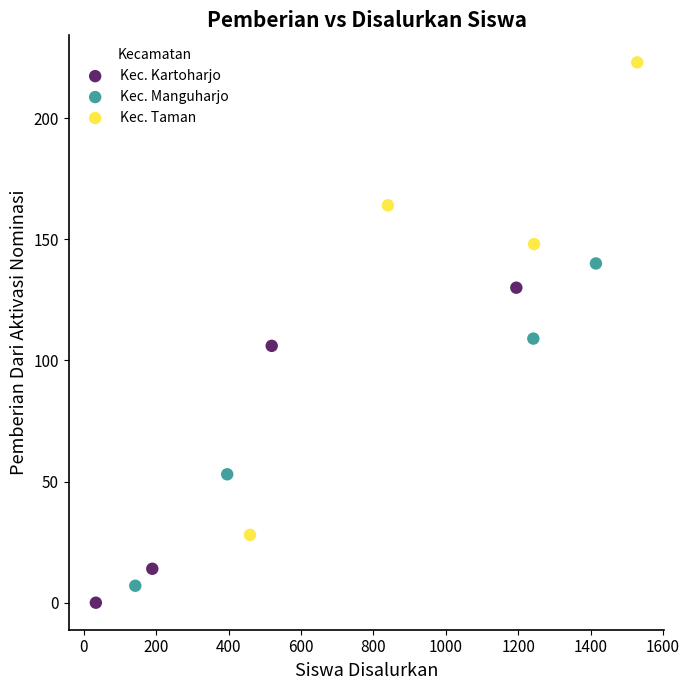

Which series contains the lowest Y value?

Kec. Kartoharjo